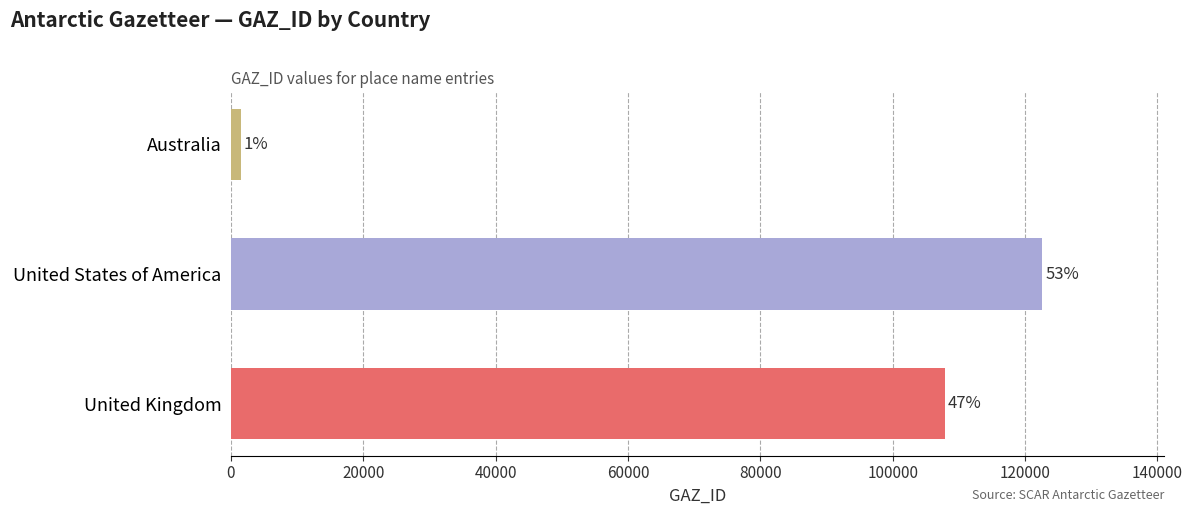

How many bars are there in total?

3